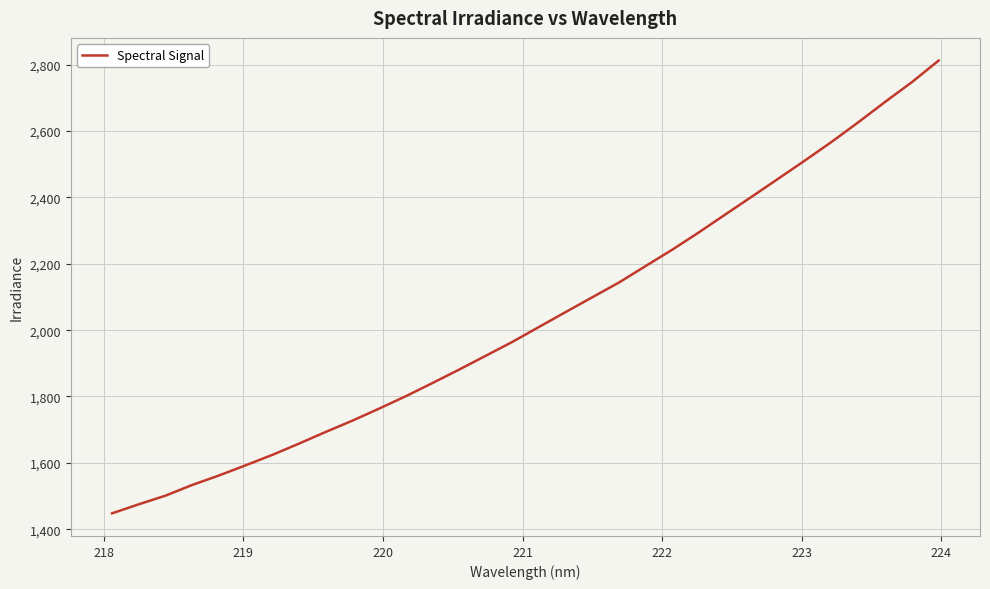

What is the maximum value shown in the chart?

2812.8